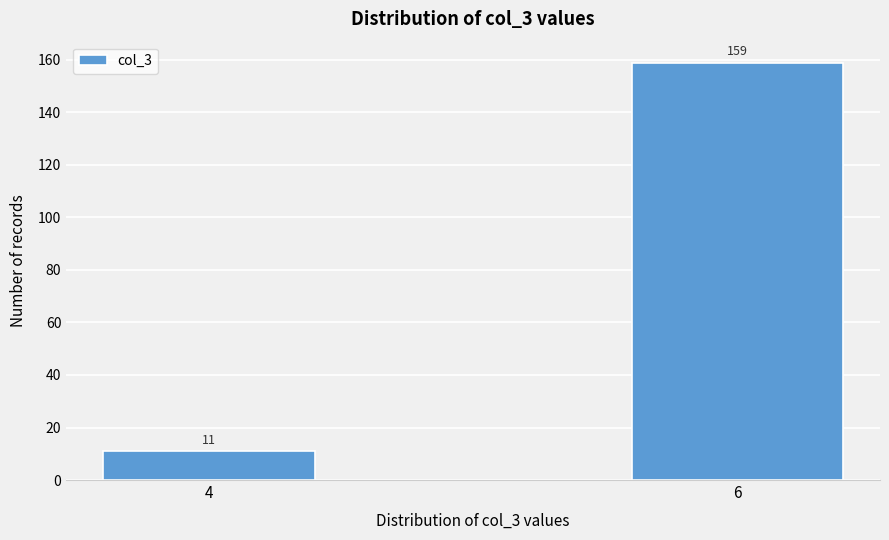

Reading right to left, list all the values displayed in this chart.

6=159	4=11